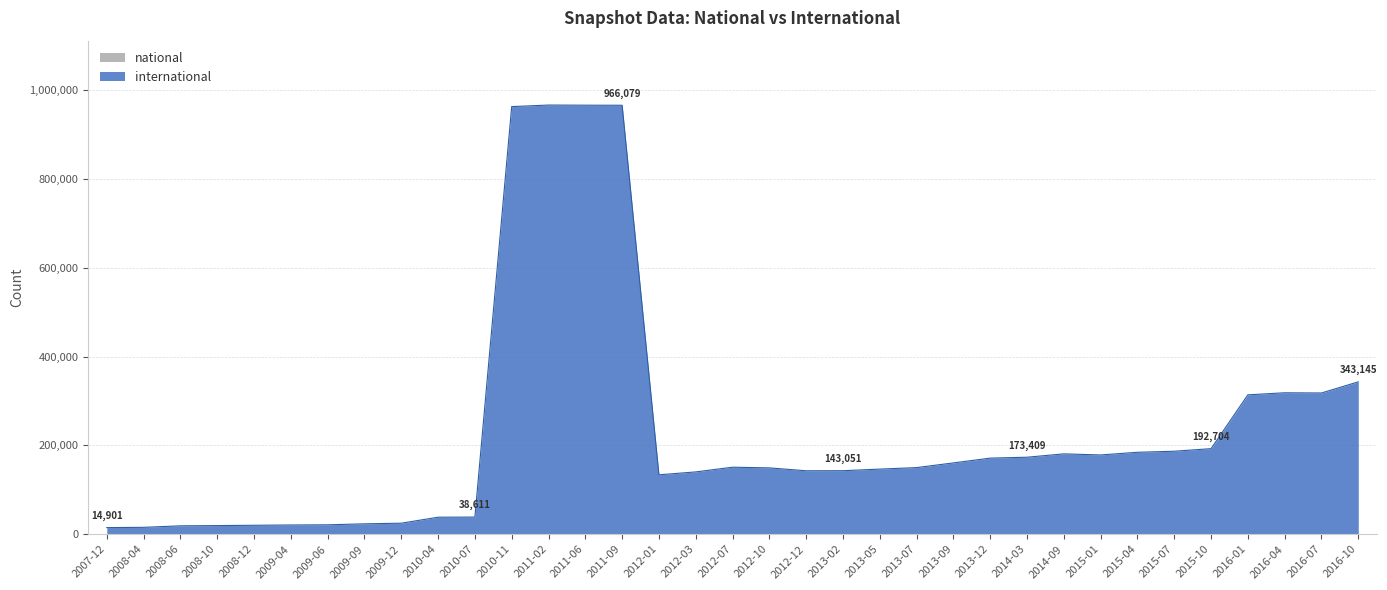

How many data points are above 150030?

17